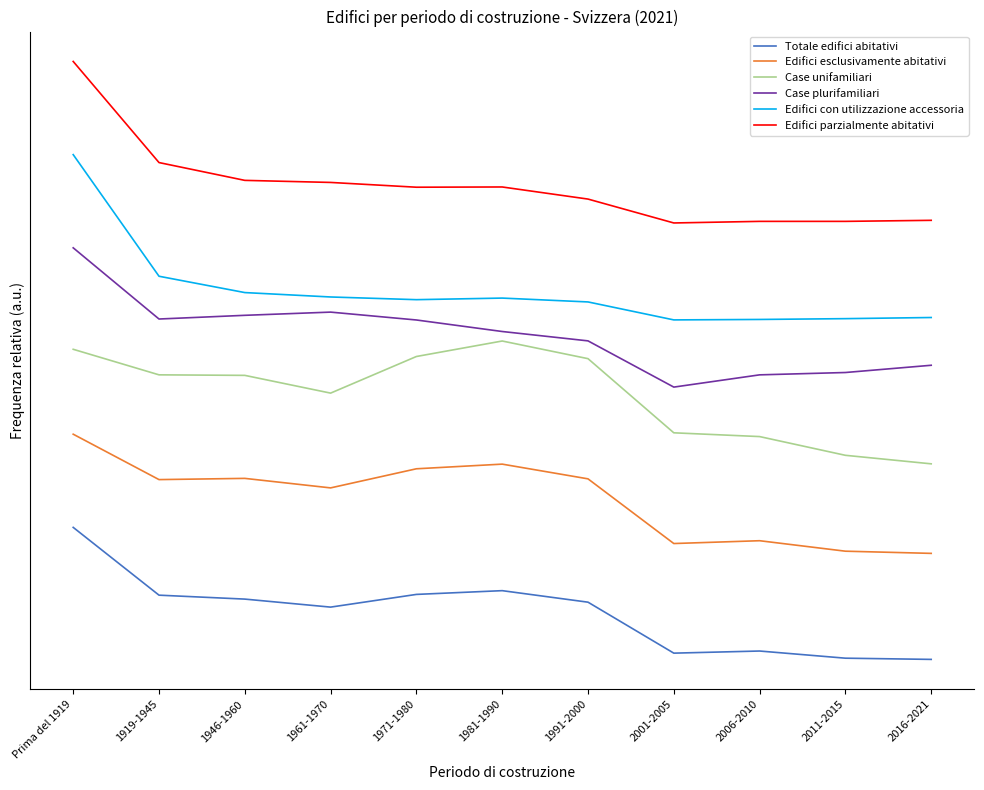

List the series in order of their peak value, highest first.

Edifici parzialmente abitativi, Edifici con utilizzazione accessoria, Case plurifamiliari, Case unifamiliari, Edifici esclusivamente abitativi, Totale edifici abitativi